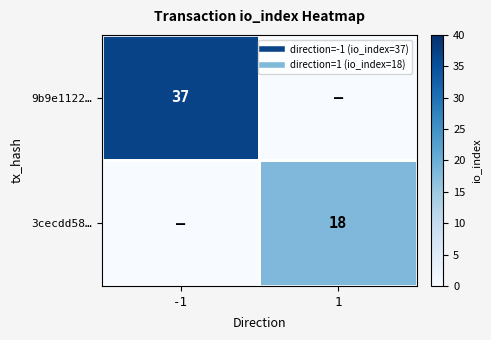

Rank the categories by 9b9e1122… value from lowest to highest.

1, -1